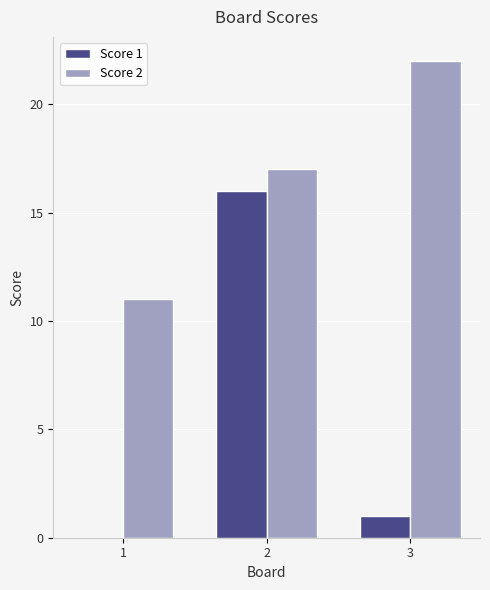

Which category has the highest value in the Score 2 series?

3